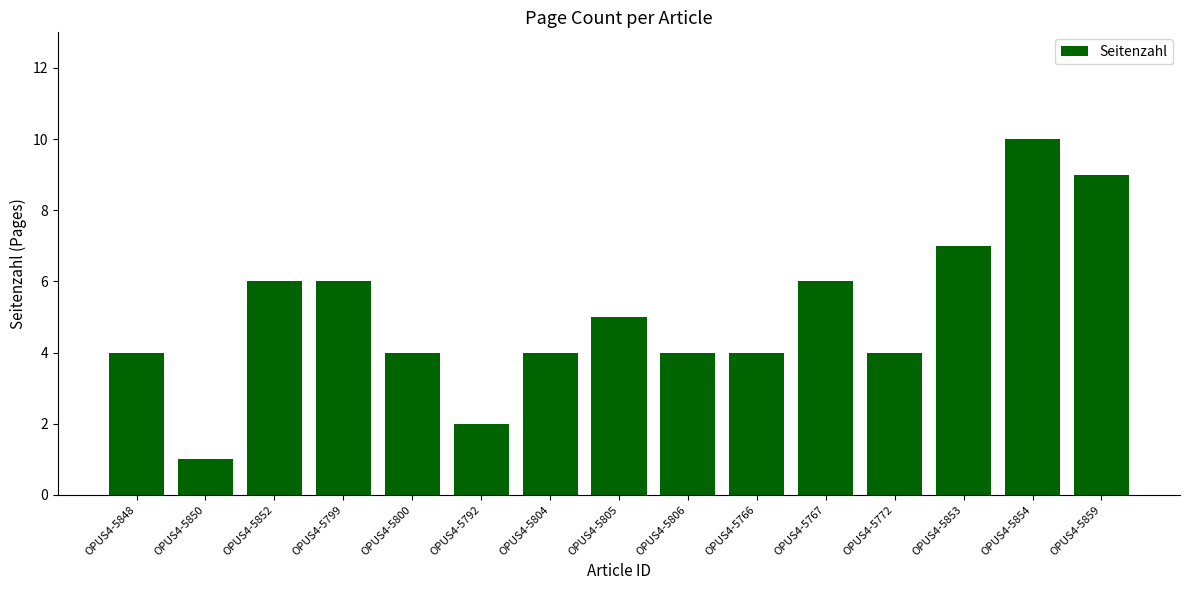

How many bars are there in total?

15